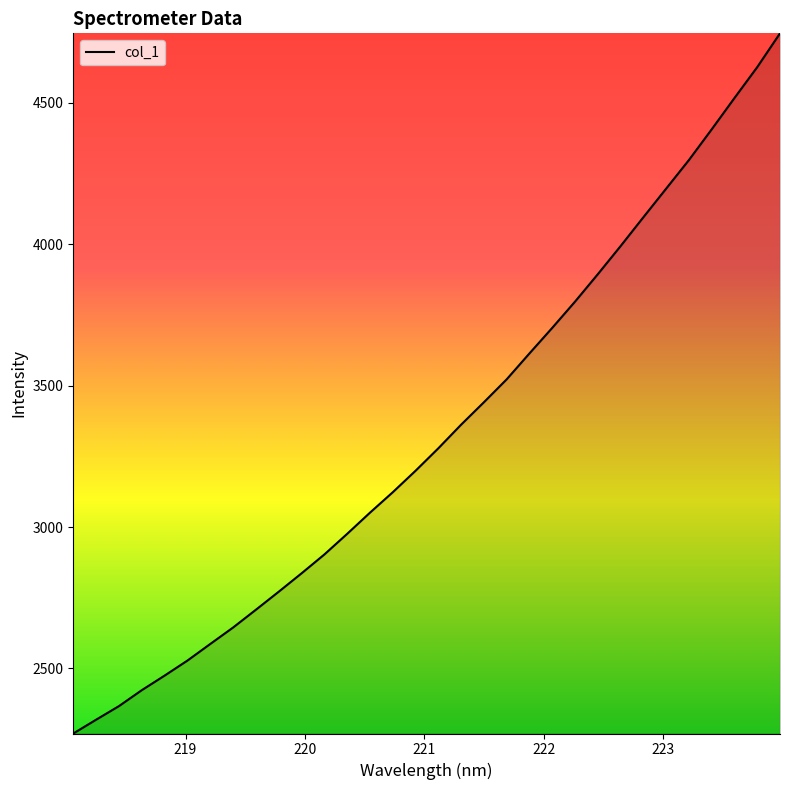

What is the difference between the maximum and minimum values?

2476.2